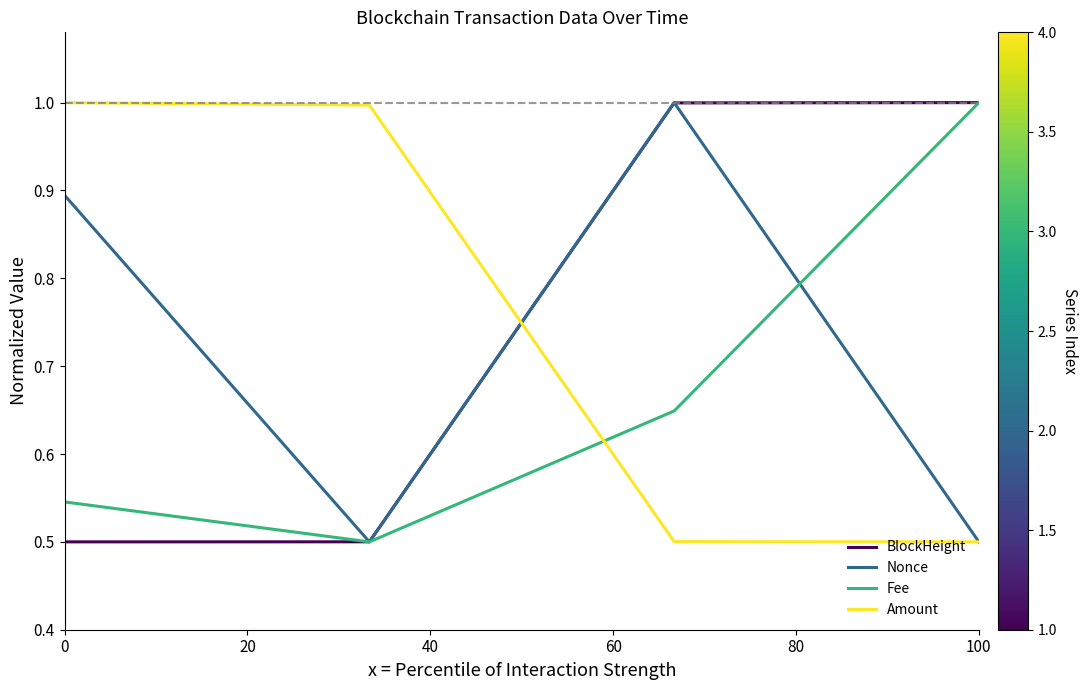

How many intersections are there between BlockHeight and Amount?

1